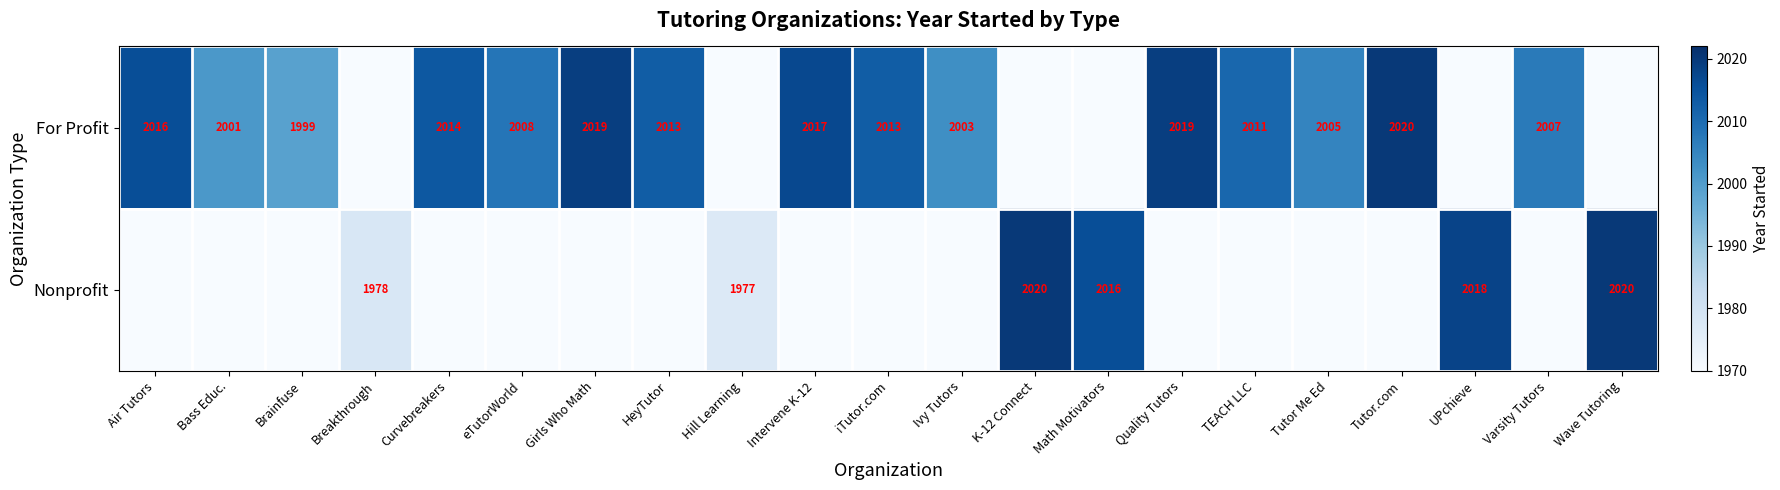

The Nonprofit series shows 556 at K-12 Connect. True or false?

False